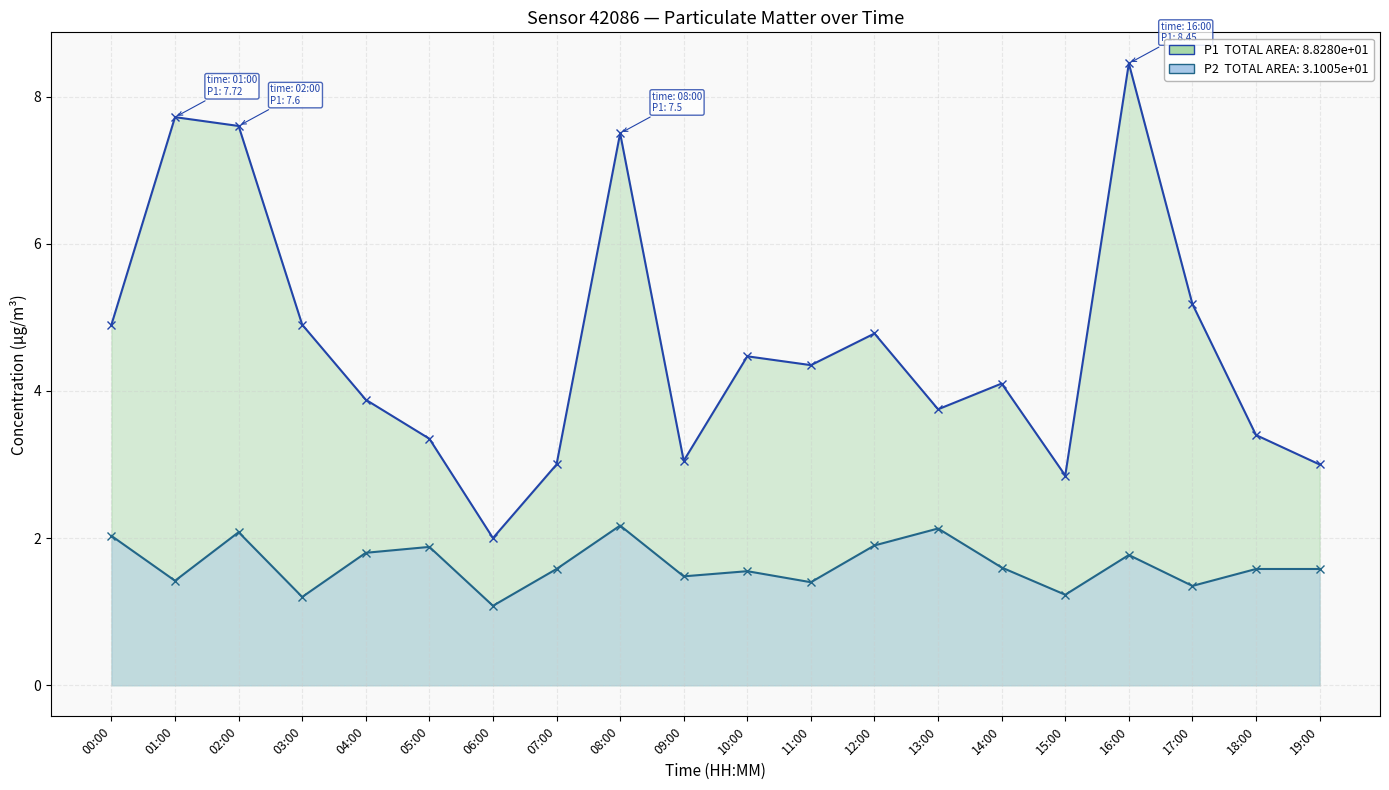

Does the chart have visible grid lines?

Yes